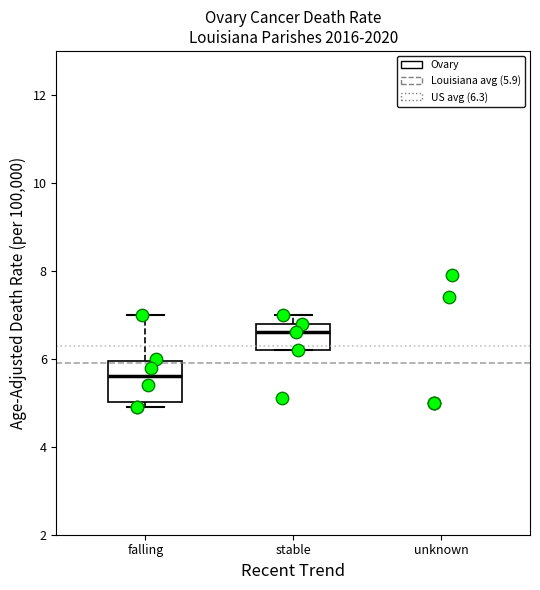

Where is the lower edge of the box for stable on the y-axis? The values are not printed on the chart, so give them approximately, as read against the axis.

6.2